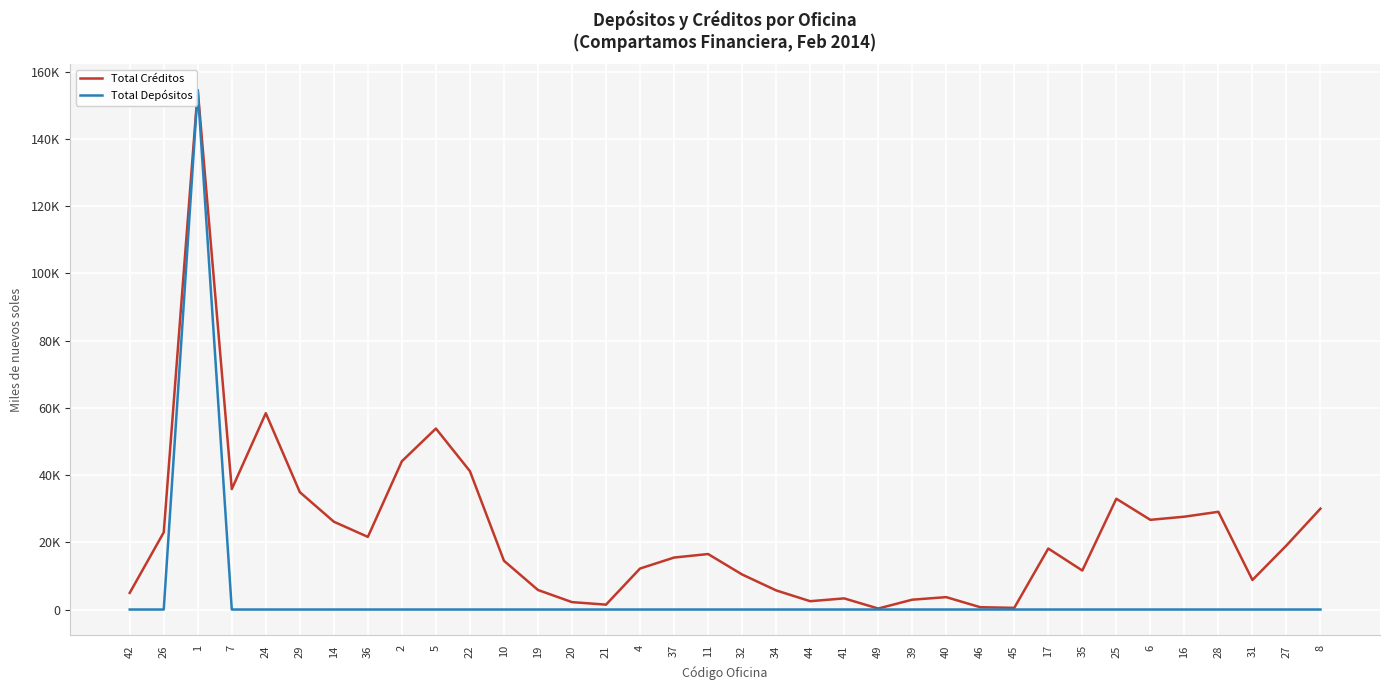

Which category has the lowest value in the Total Créditos series?

49